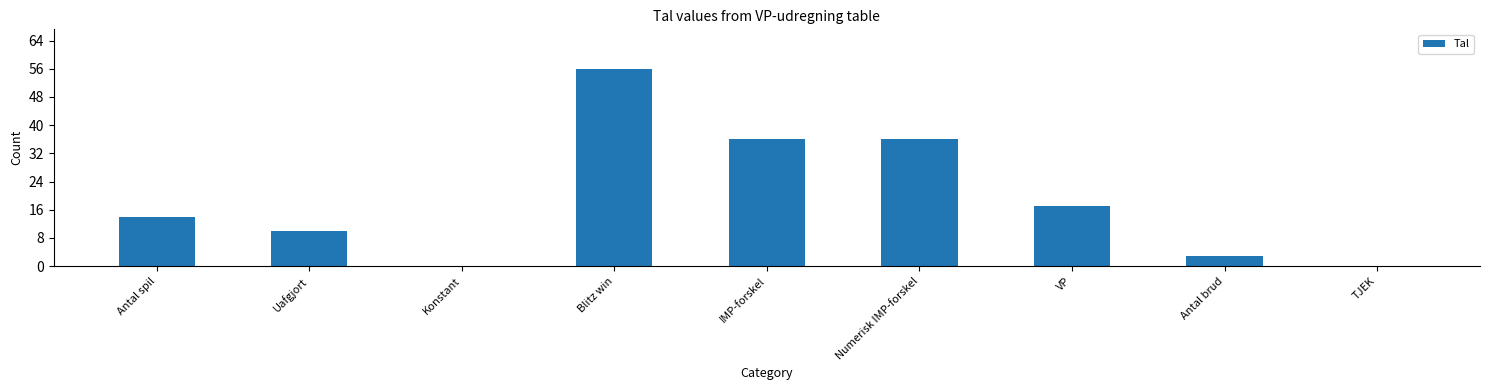

What is the sum of the values at VP and Blitz win?

73